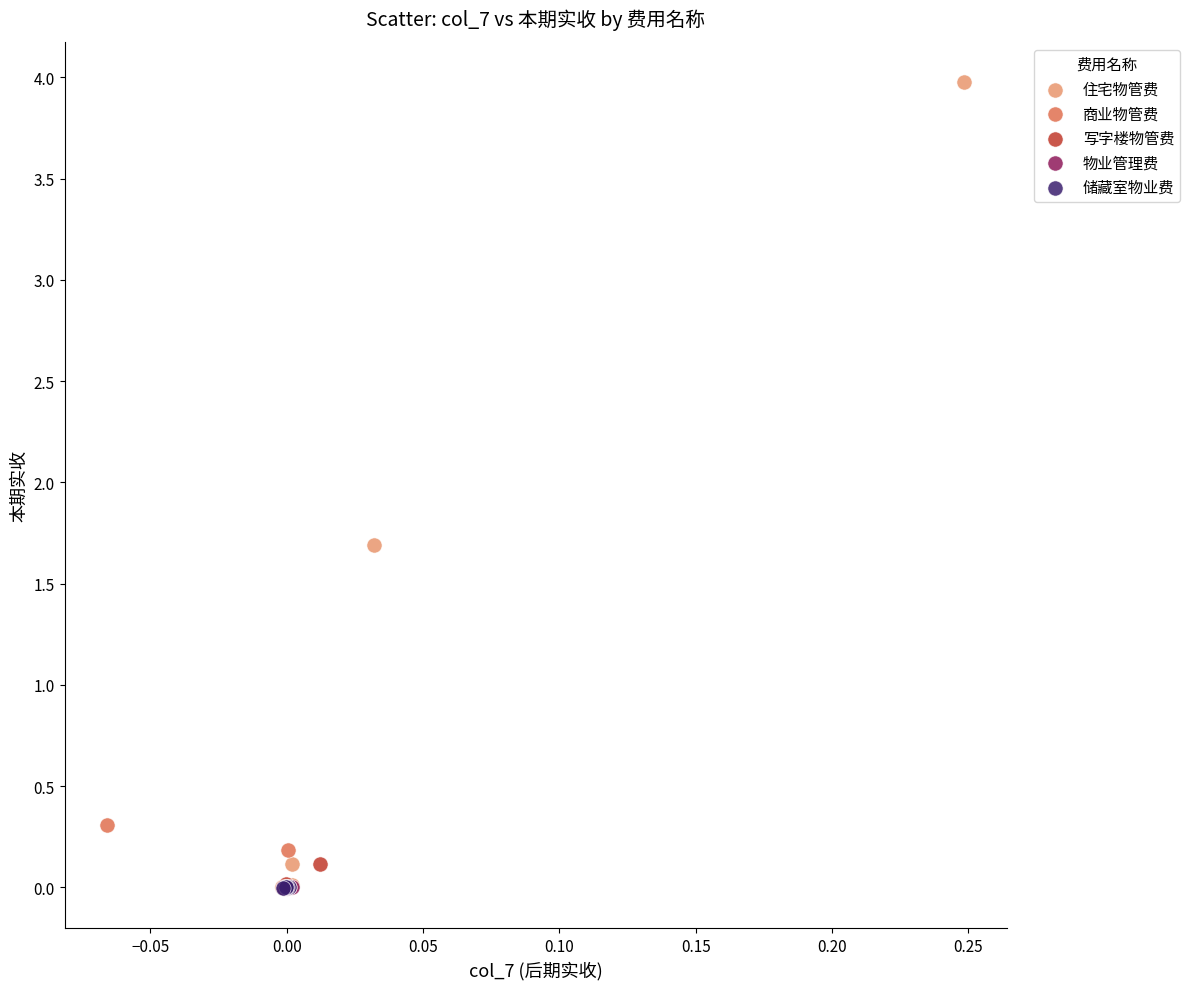

Which series reaches the maximum Y coordinate?

住宅物管费